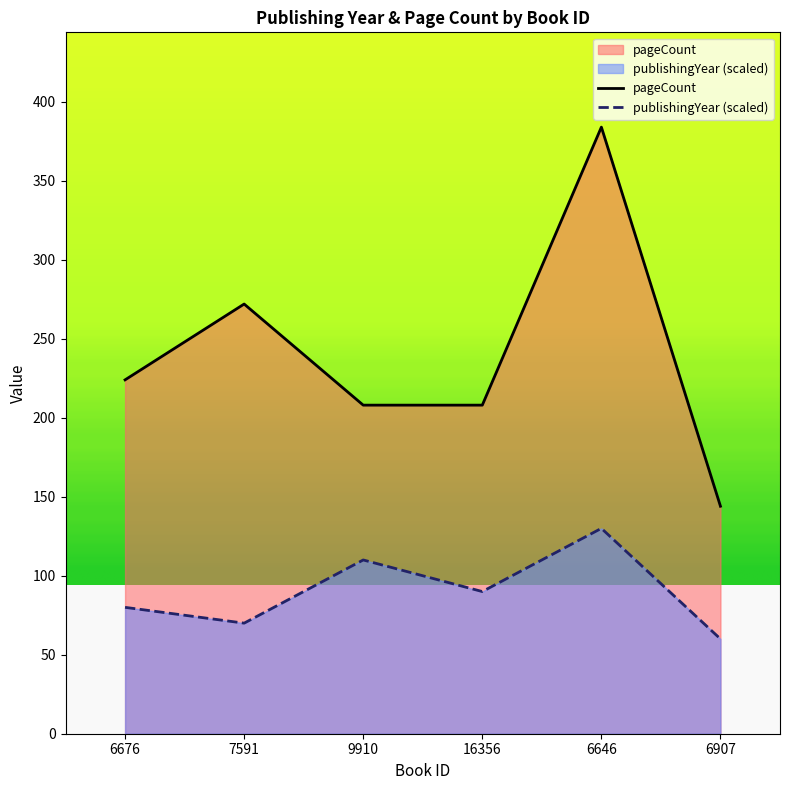

Is the value of pageCount at 9910 greater than the value of publishingYear at 6646?

Yes